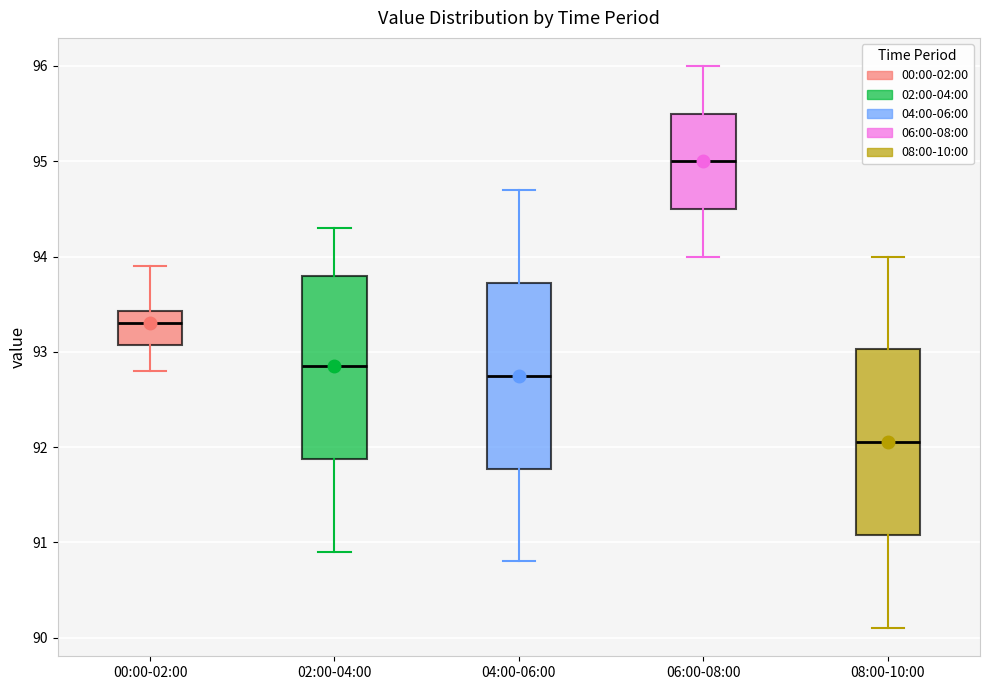

Which box's median line is the lowest?

08:00-10:00